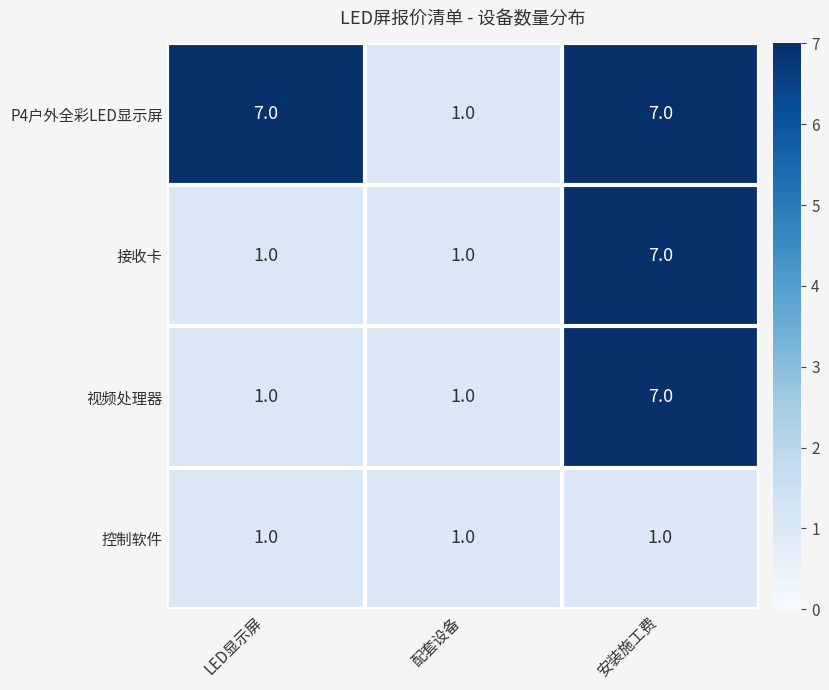

At which category is the sum across all series the highest?

安装施工费